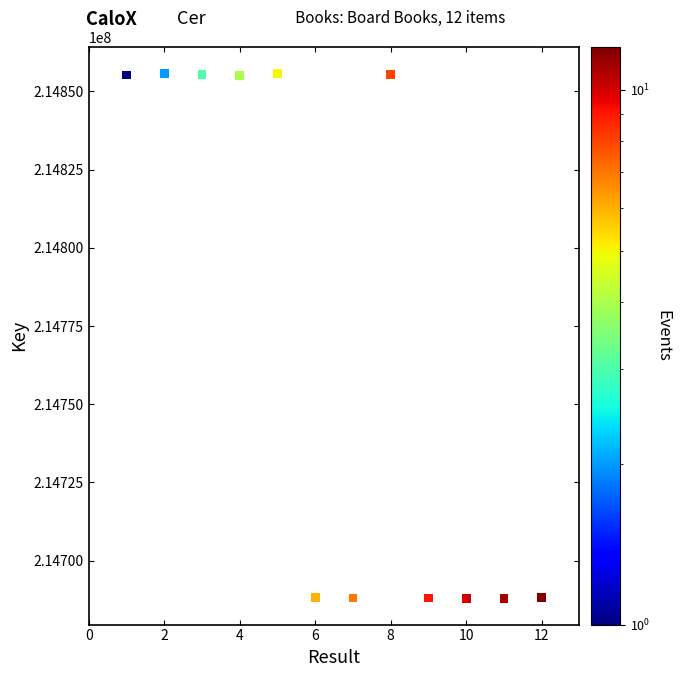

What is the range of Y values (max minus min)?

167800